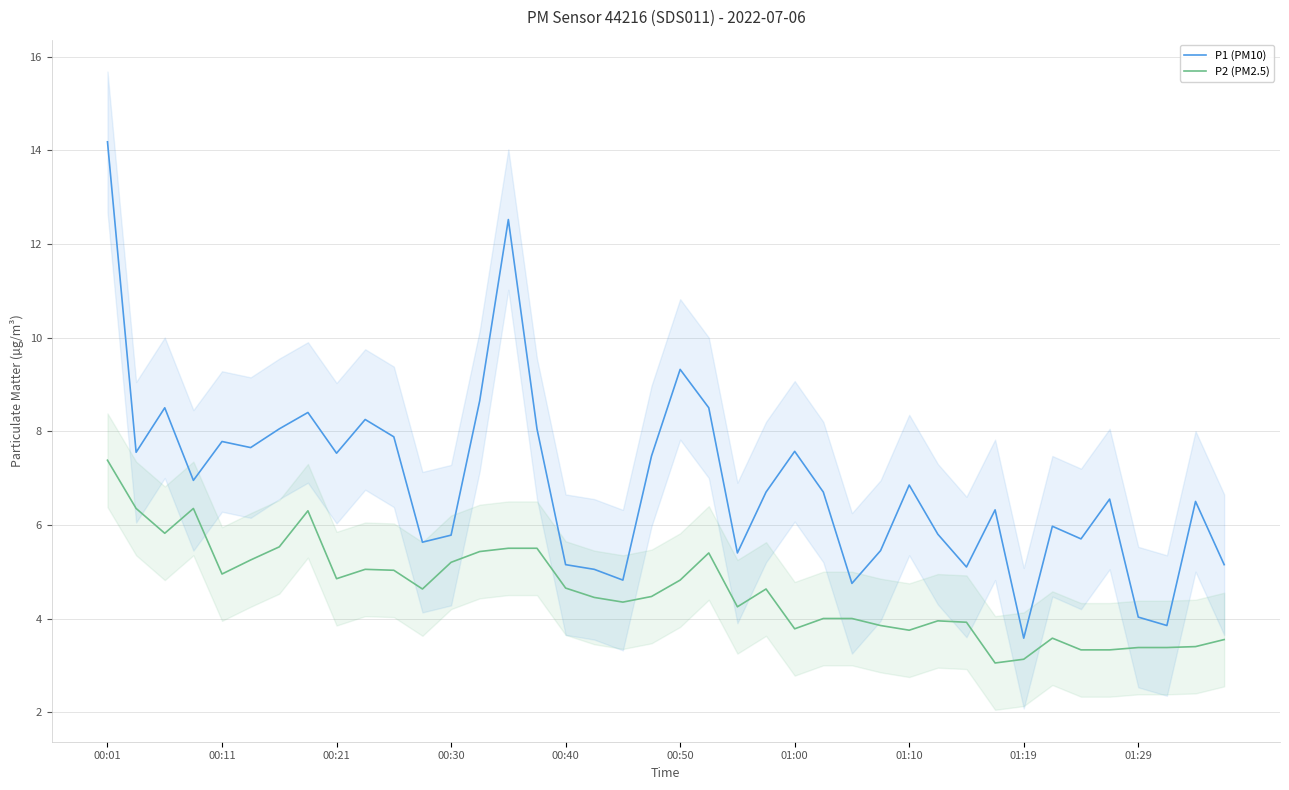

What is the minimum value for P1 (PM10)?

3.6